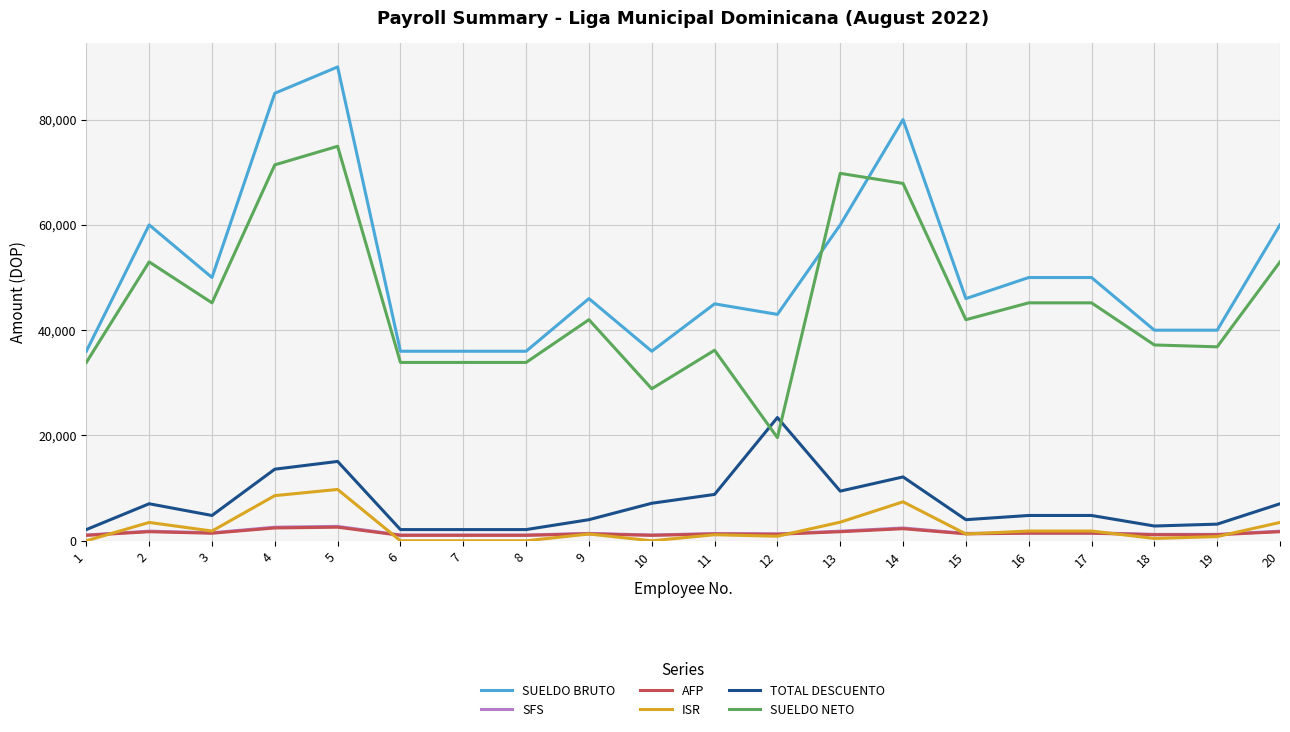

How many times do TOTAL DESCUENTO and SUELDO NETO cross each other?

2